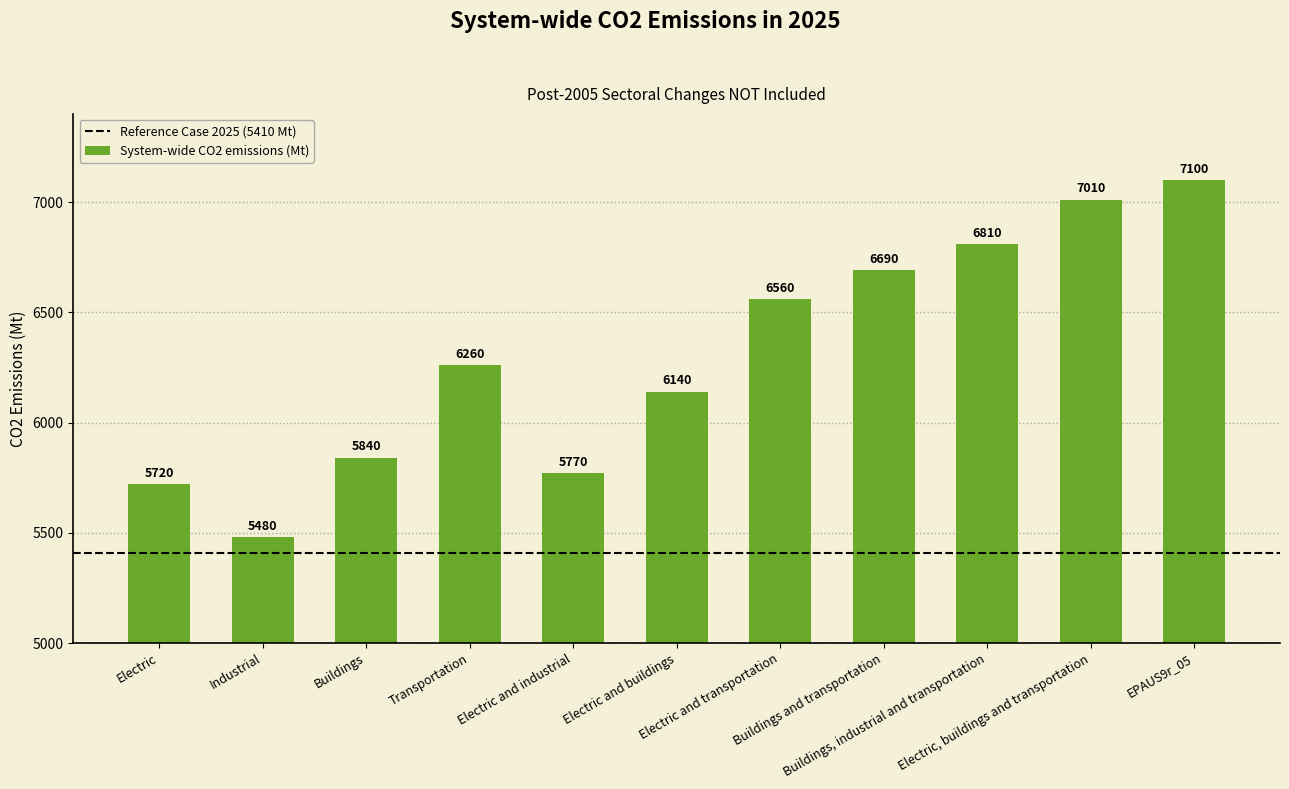

Between Buildings and Buildings, industrial and transportation, which is larger?

Buildings, industrial and transportation